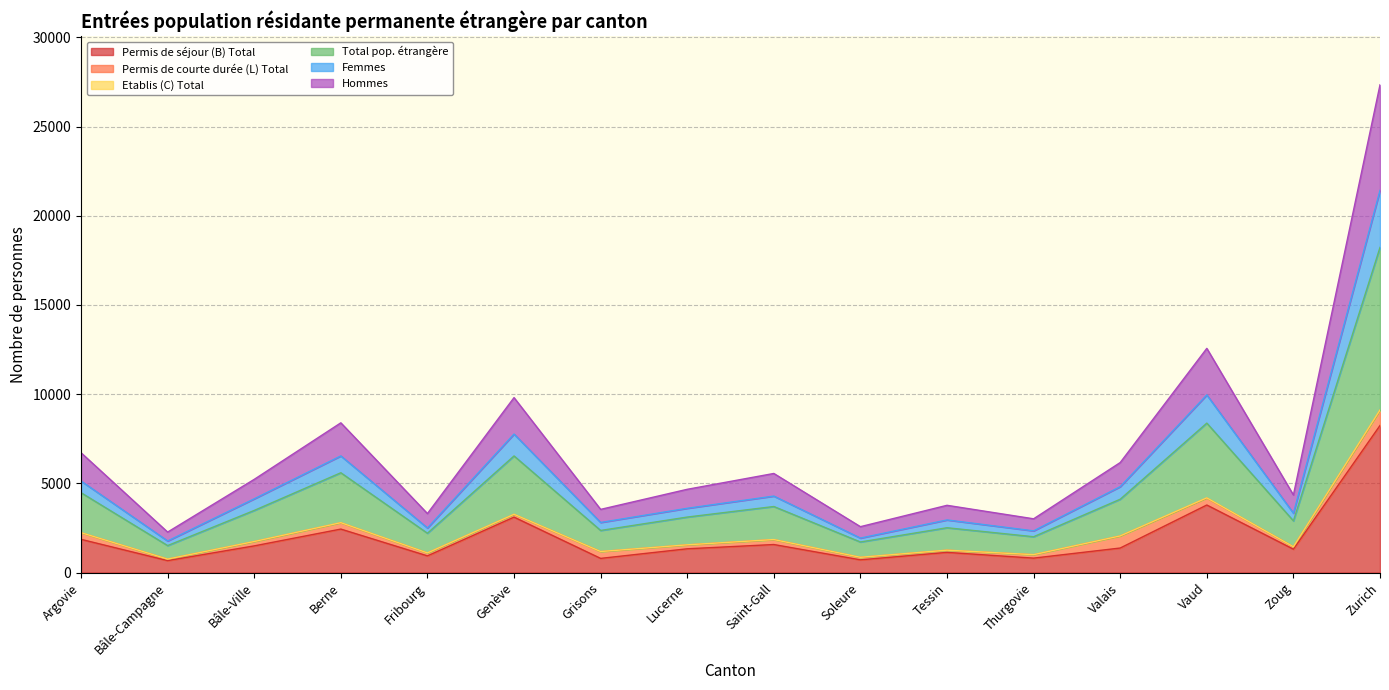

What is the maximum value for Permis de séjour (B) Total?

8245